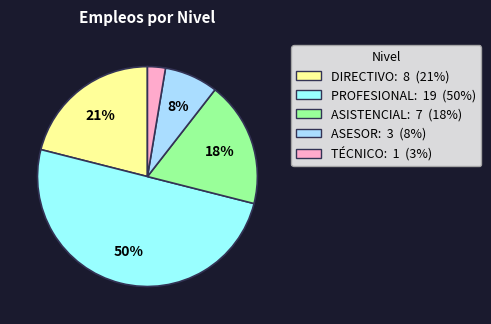

Is it true that ASESOR is 1% of the pie?

False